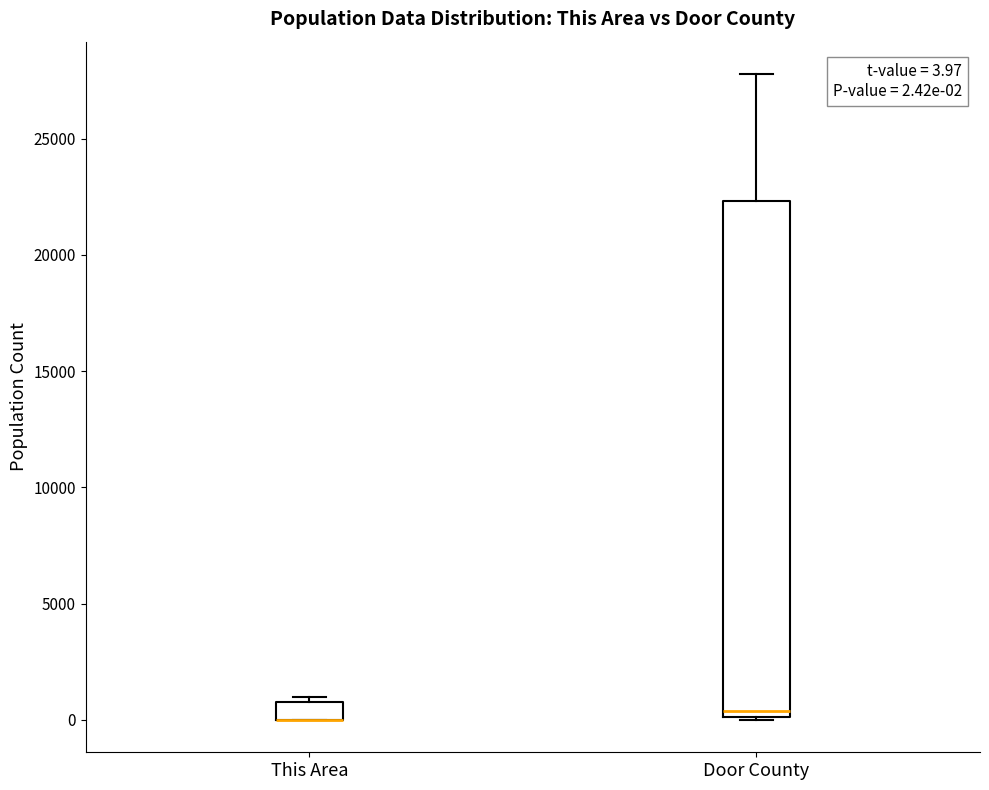

Comparing the boxes themselves (not the whiskers), which one is the tallest?

Door County